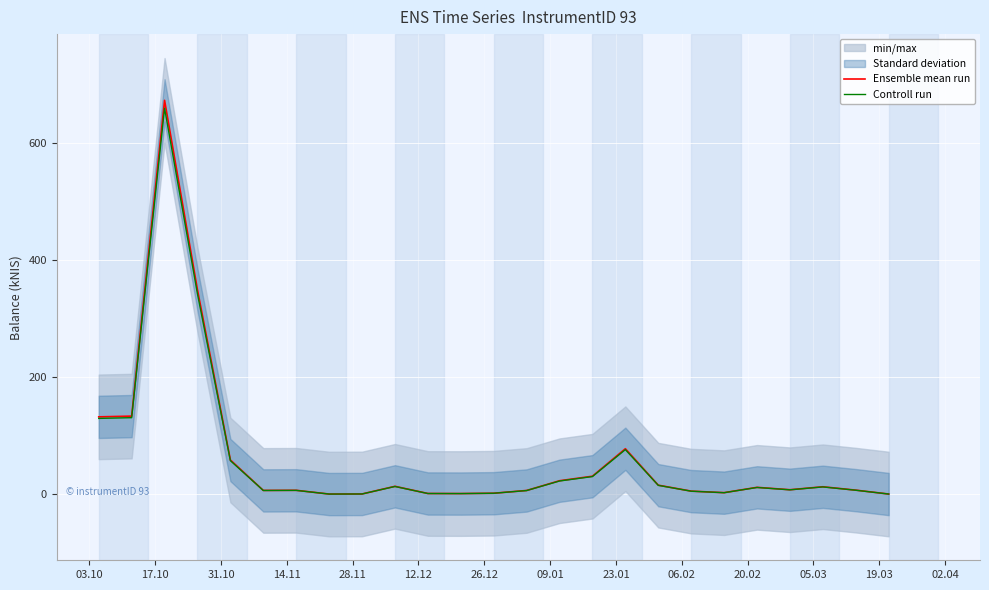

How many lines are shown in the chart?

2